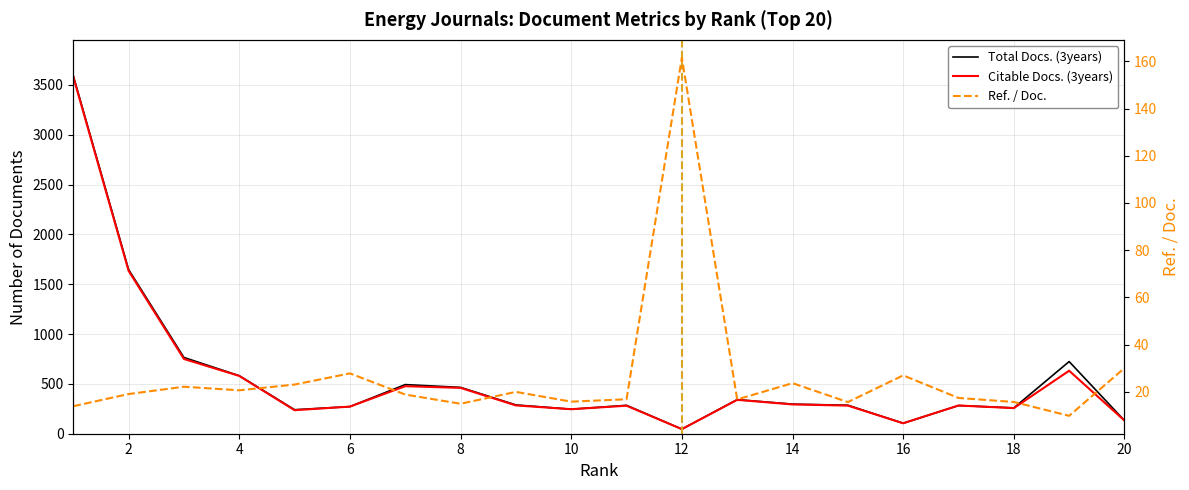

How many lines are shown in the chart?

3